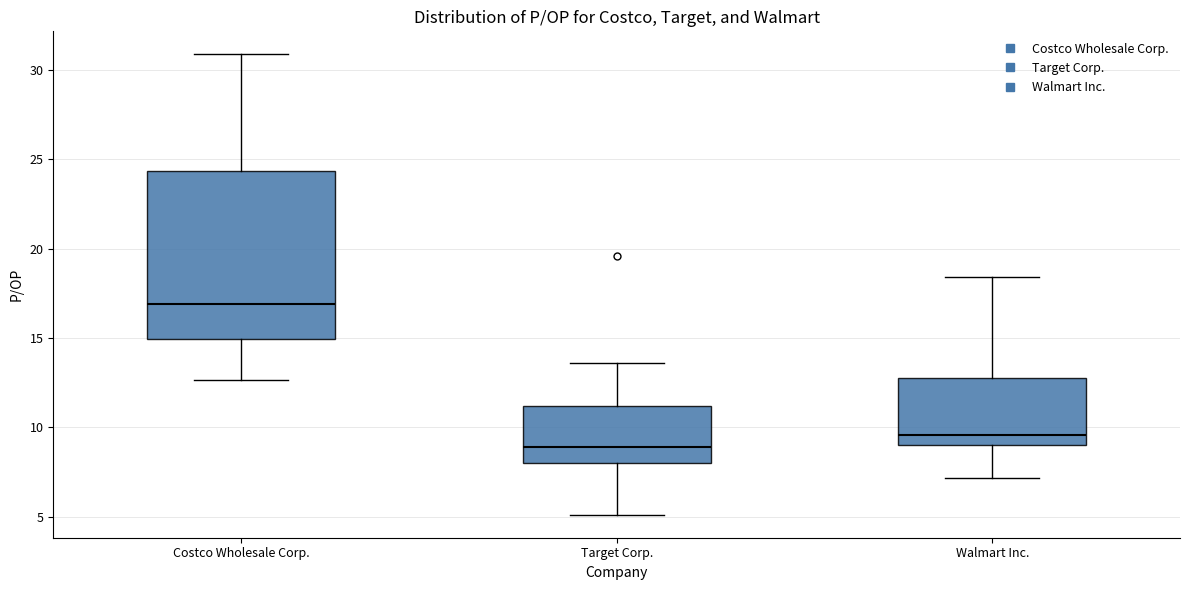

Reading left to right, transcribe this box plot: for each box, give where its median line is, the range the box spans, and where its two whiskers end, as read against the y-axis. The values are not printed on the chart, so give them approximately, as read against the axis.

Costco Wholesale Corp.: median 17.0, box 15.0 to 24.5, whiskers 12.5 to 31.0
Target Corp.: median 9.0, box 8.0 to 11.0, whiskers 5.0 to 13.5
Walmart Inc.: median 9.5, box 9.0 to 13.0, whiskers 7.0 to 18.5